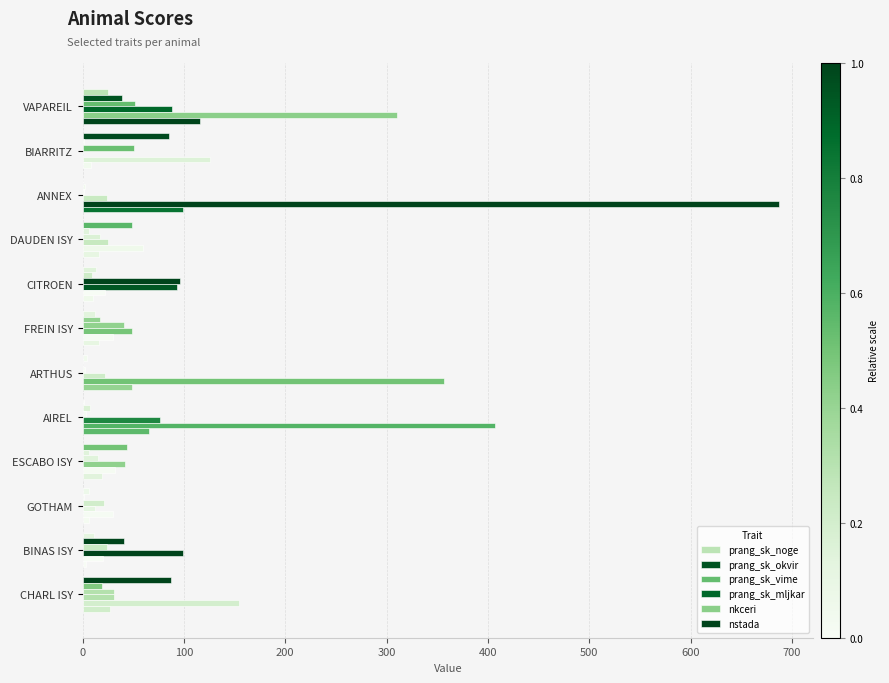

Count the number of data series in this chart.

6